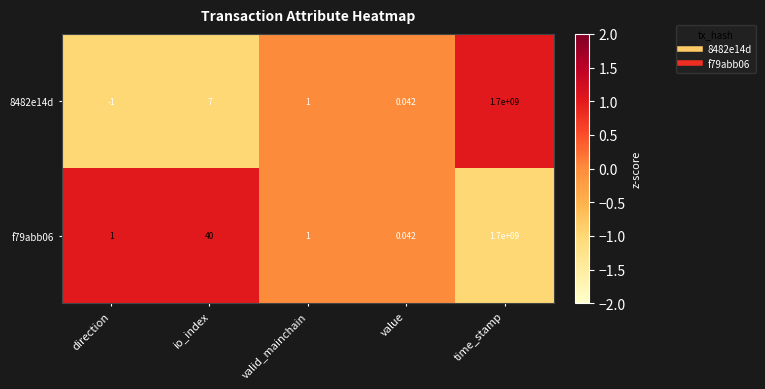

At which label is f79abb06 closest to 850000000?

io_index